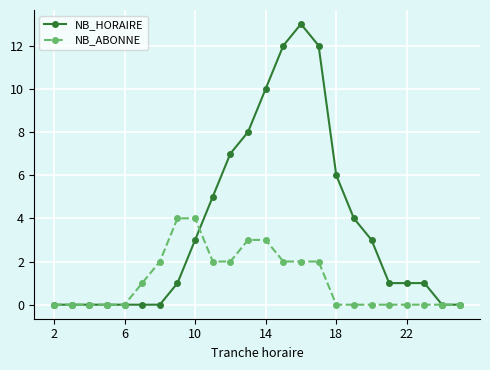

What is the maximum value for NB_HORAIRE?

13